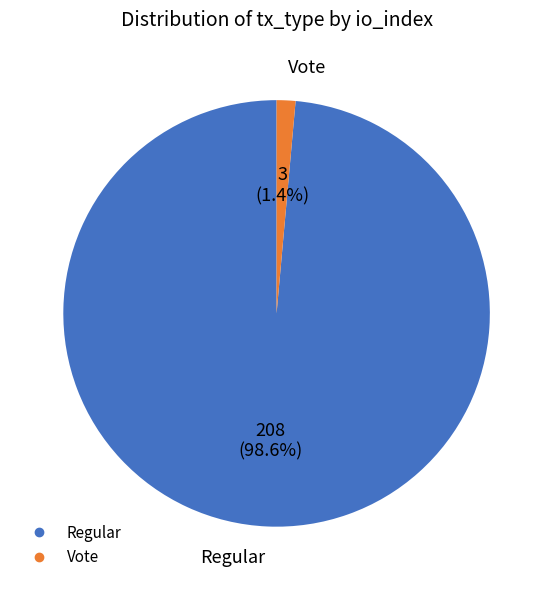

Is there a majority slice in this chart?

Yes